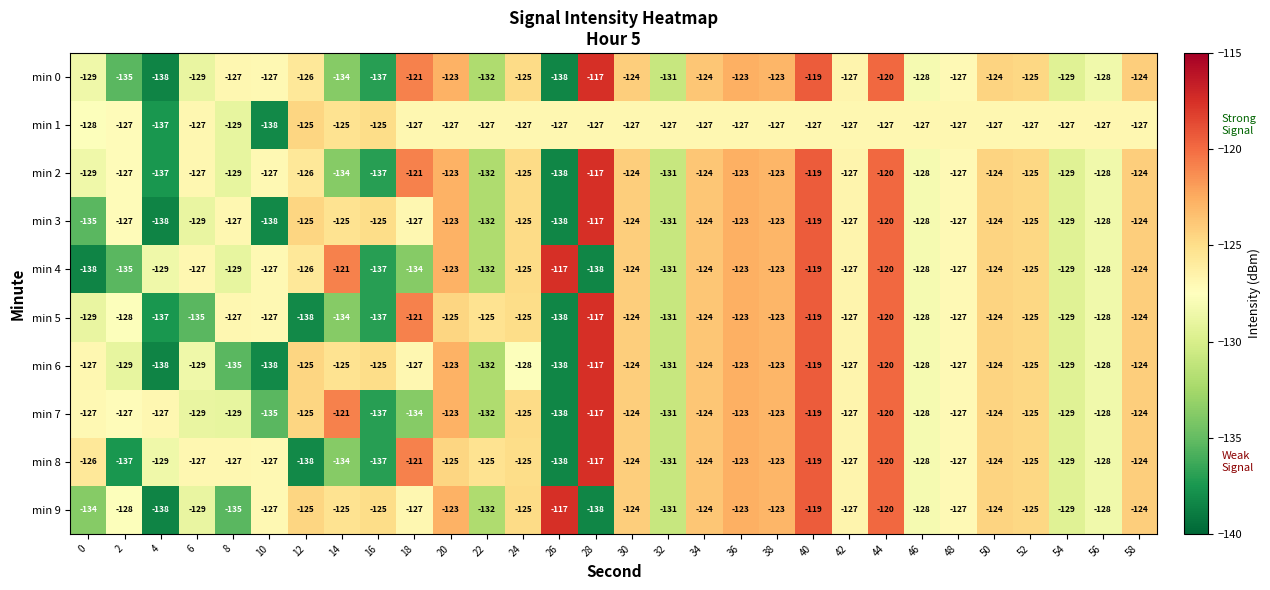

What is the greatest value displayed?

-117